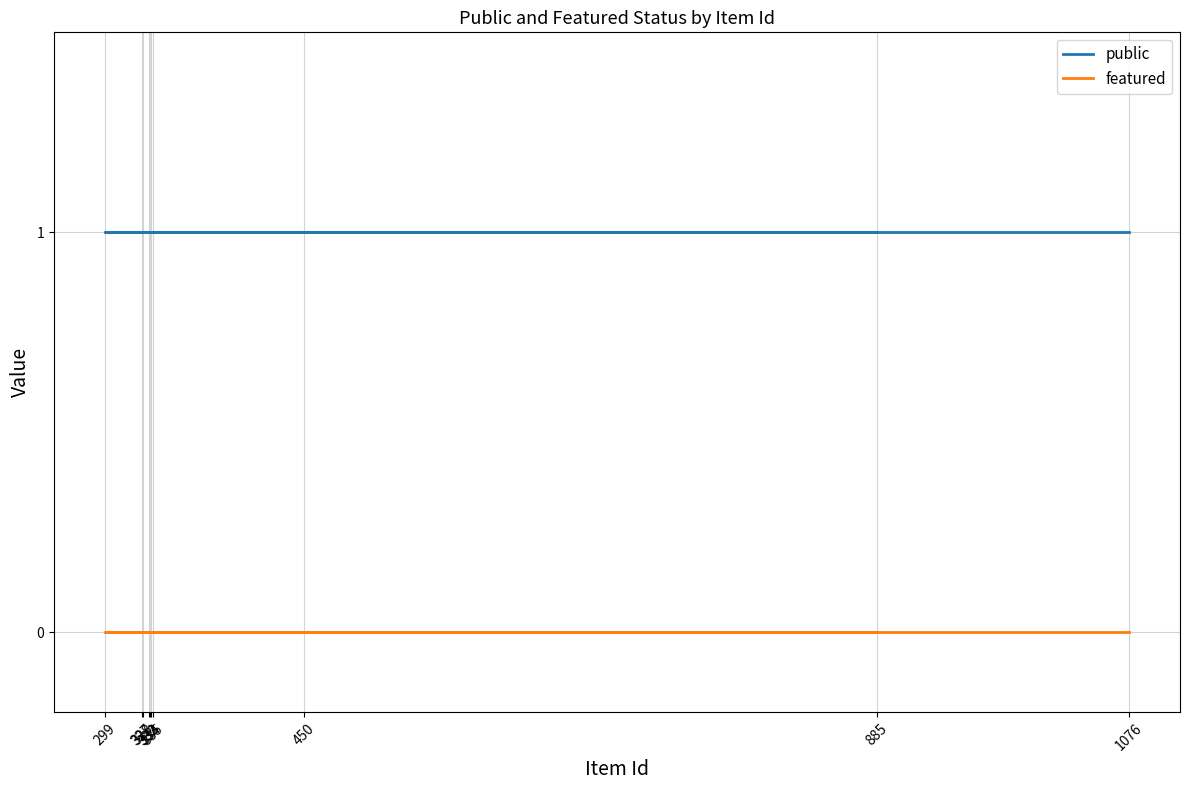

At which category does the chart reach its minimum across all series?

885